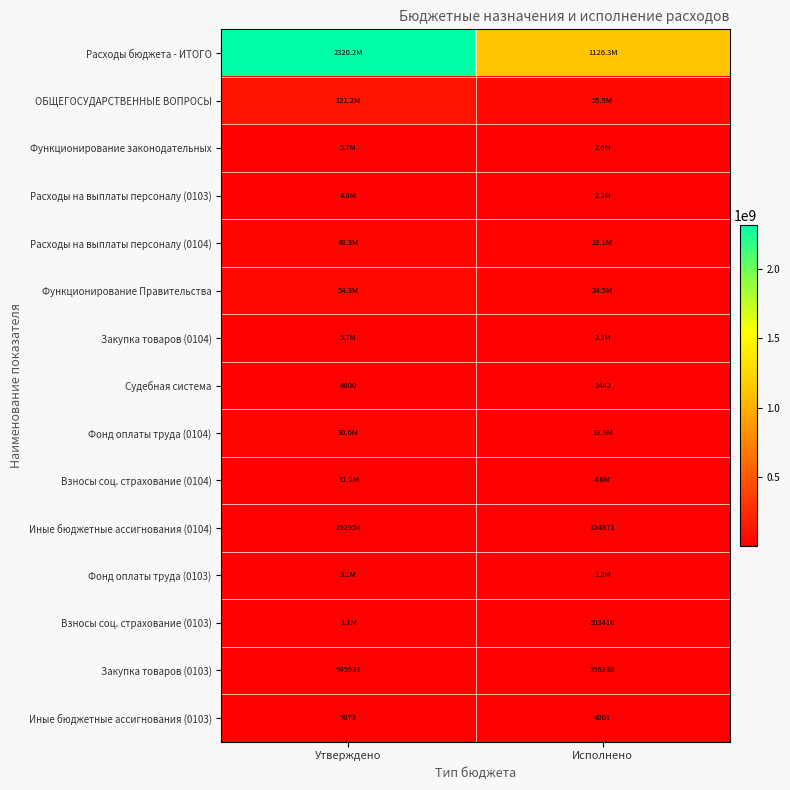

The Судебная система series shows 2001.8 at Исполнено. True or false?

False